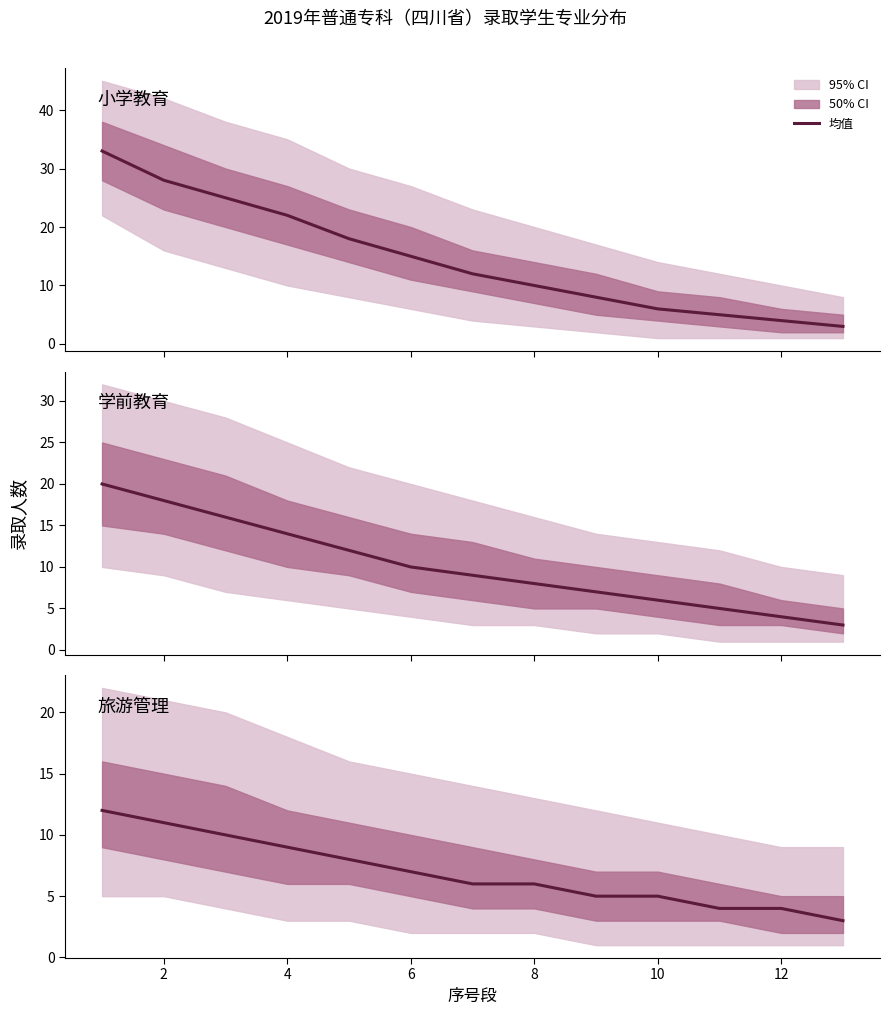

Rank the series by their average value, from lowest to highest.

旅游管理, 学前教育, 小学教育